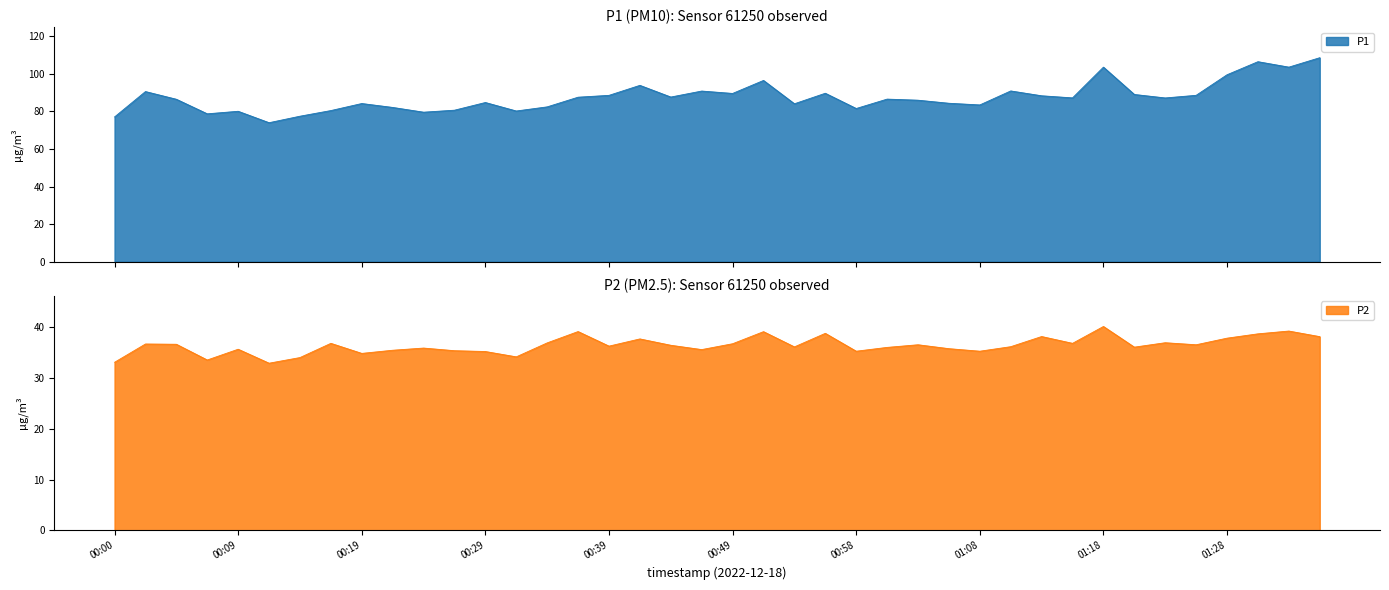

True or false: P2 and P1 cross at least once.

False